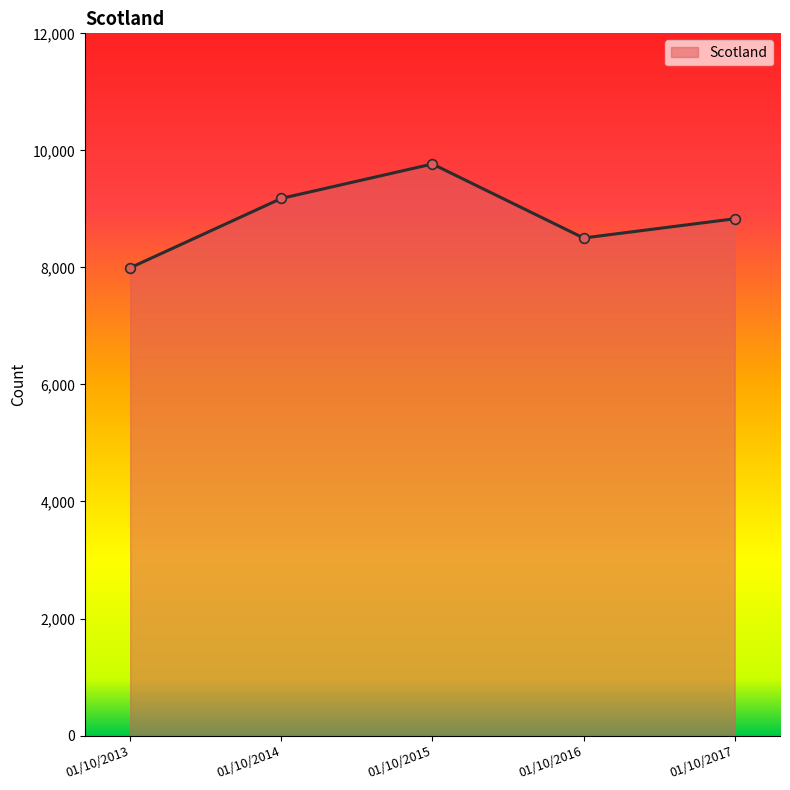

What is the ratio of the value at 01/10/2014 to the value at 01/10/2013?

1.1